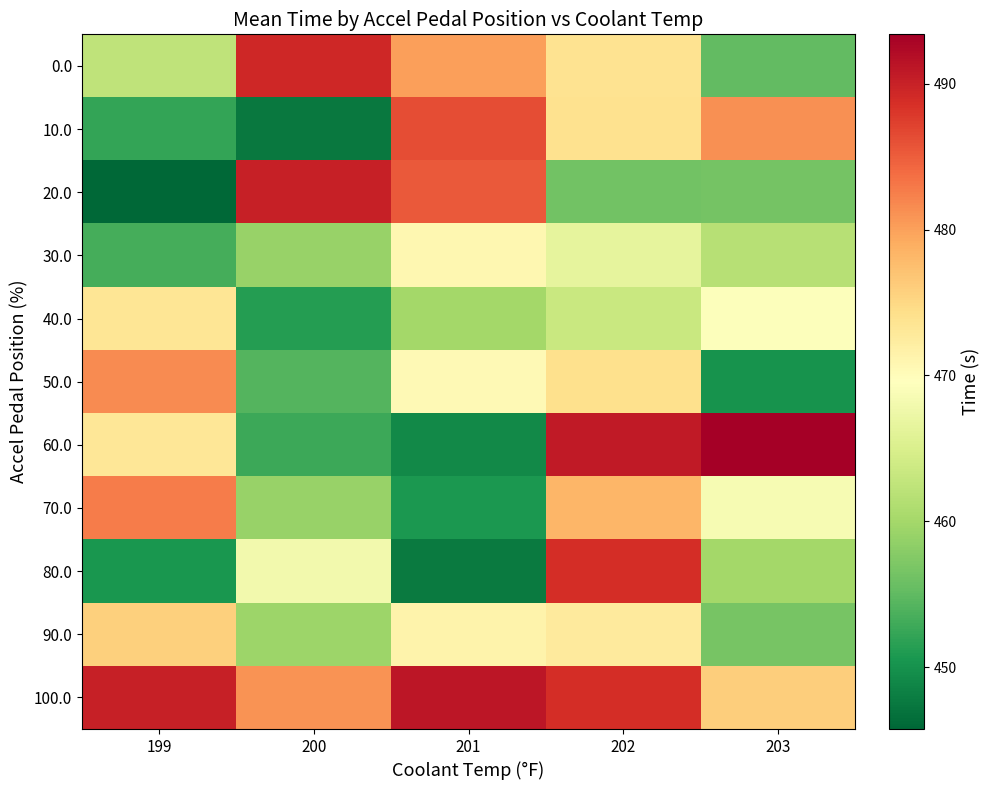

Which series changed the most between 201 and 202?

60.0